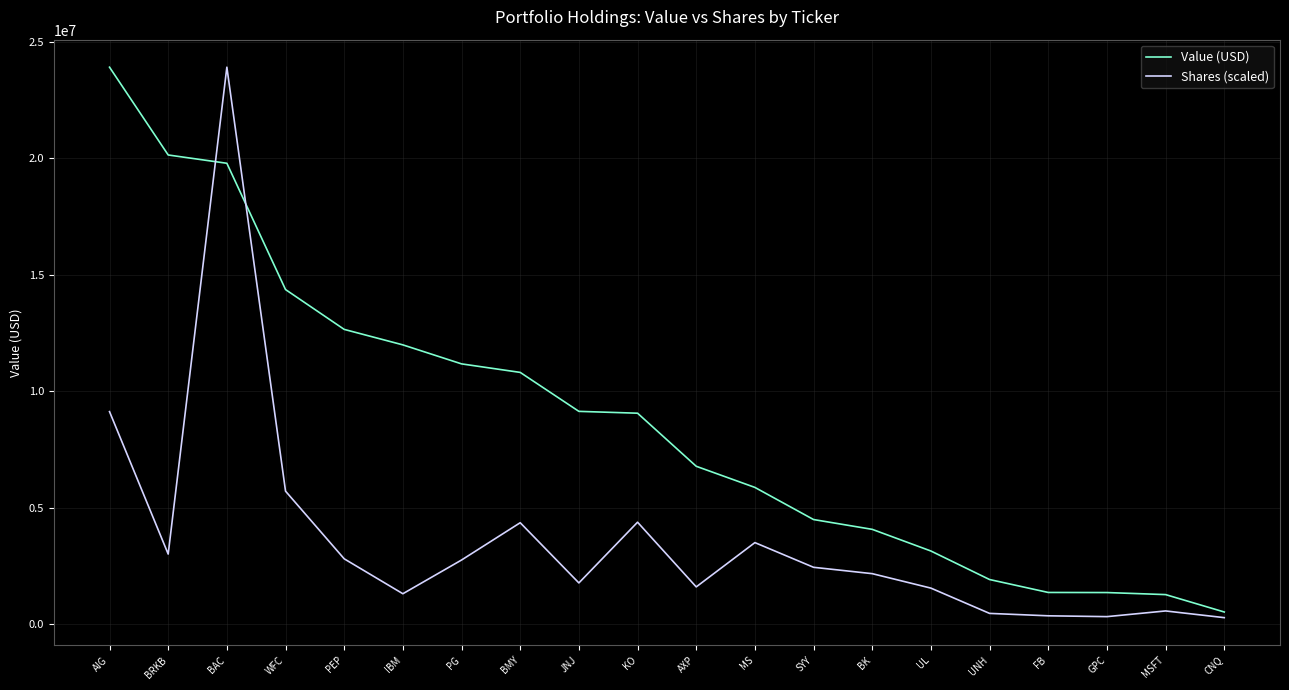

At which category is the sum across all series the highest?

BAC